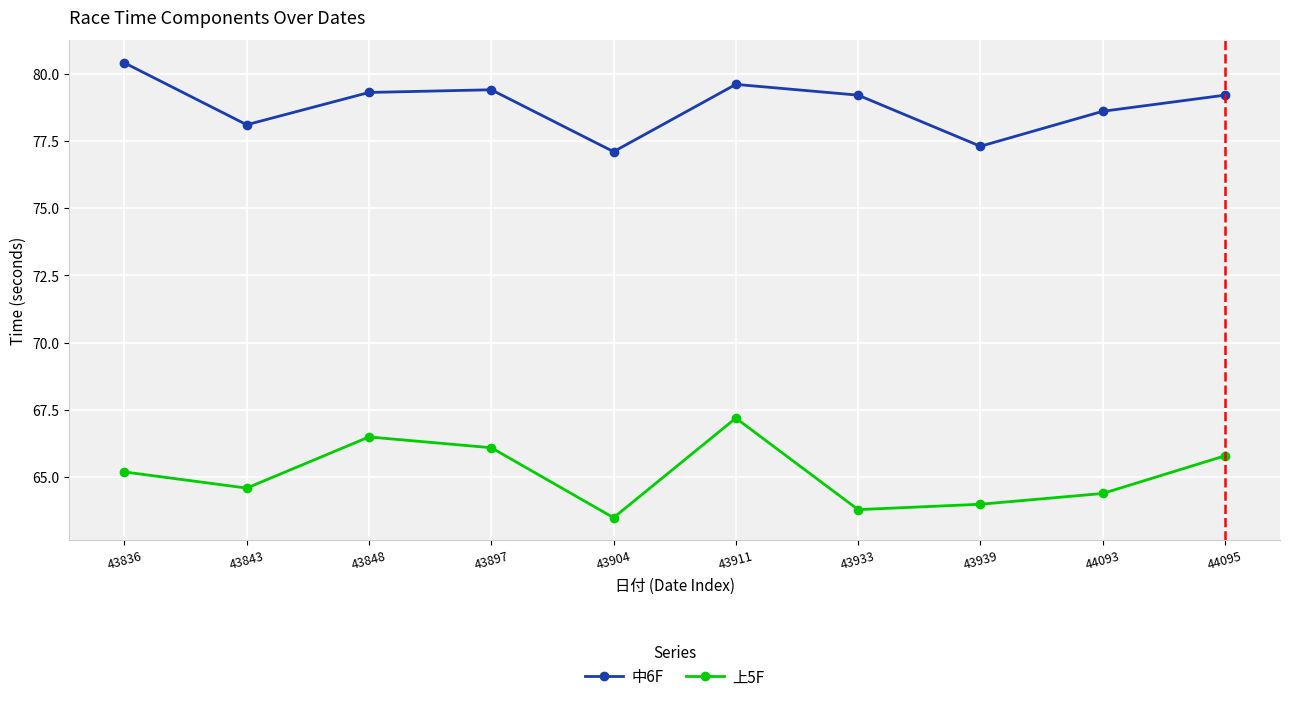

What is the sum of all 上5F values?

651.1